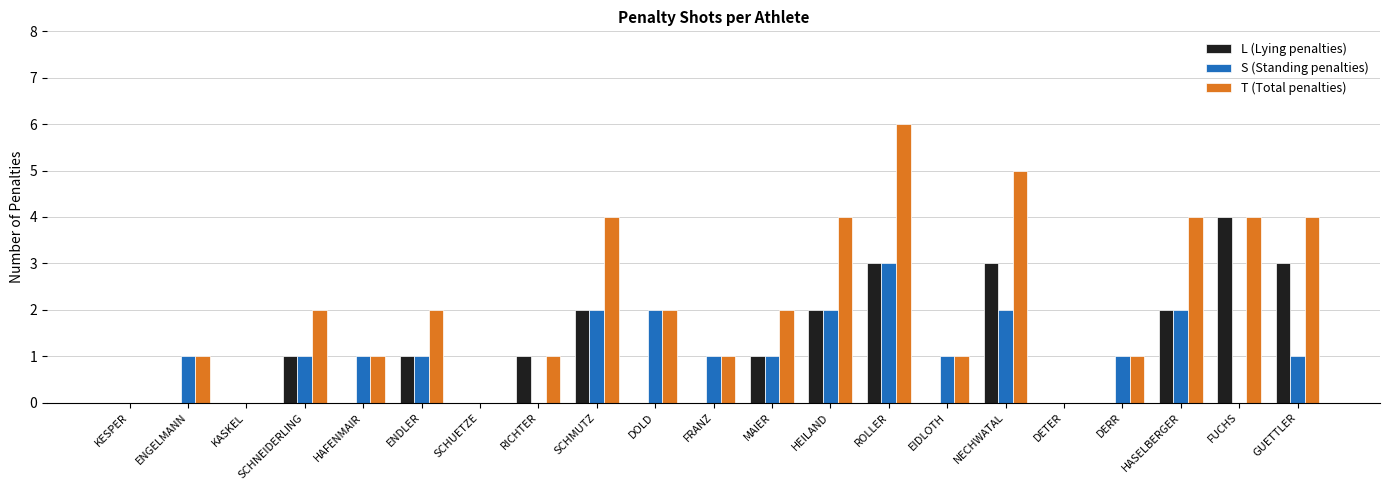

What is the maximum value shown in the chart?

6